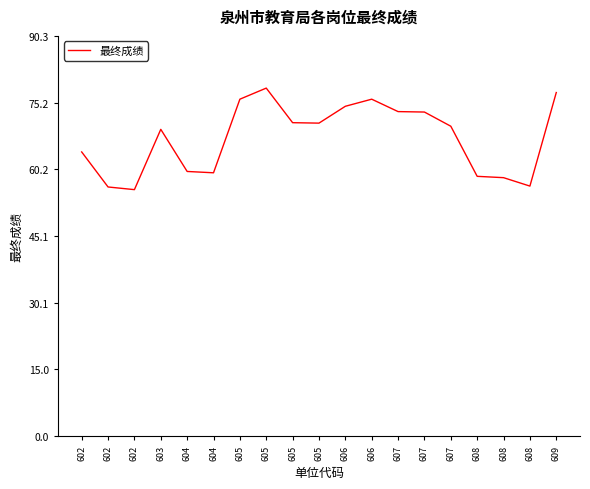

List the labels in order of value, largest first.

605, 609, 605, 606, 606, 607, 607, 605, 605, 607, 603, 602, 604, 604, 608, 608, 608, 602, 602